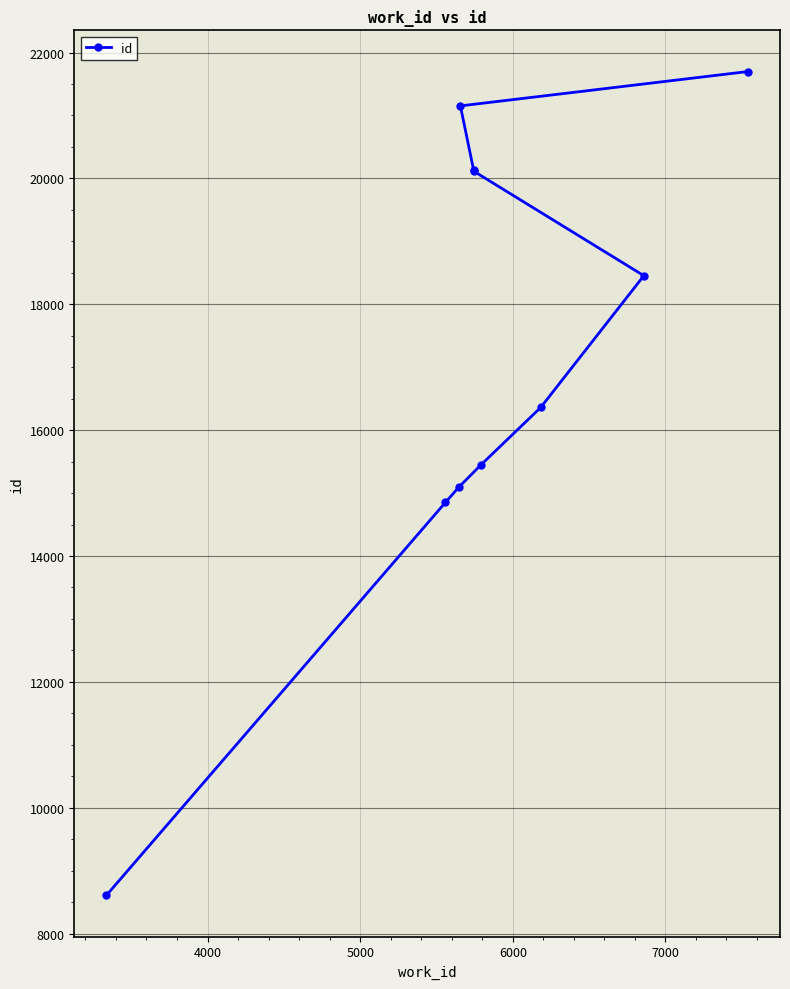

How many data points are above 18454?

4